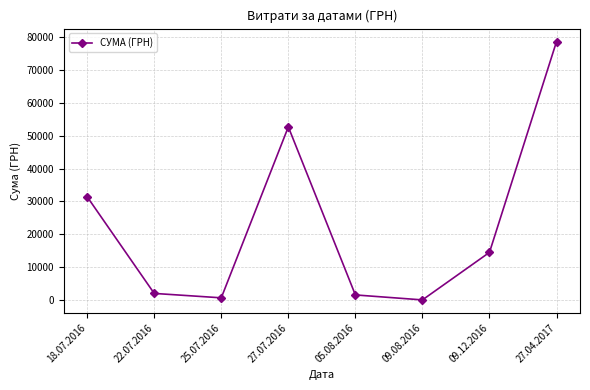

At which label does the data first exceed 14530?

18.07.2016